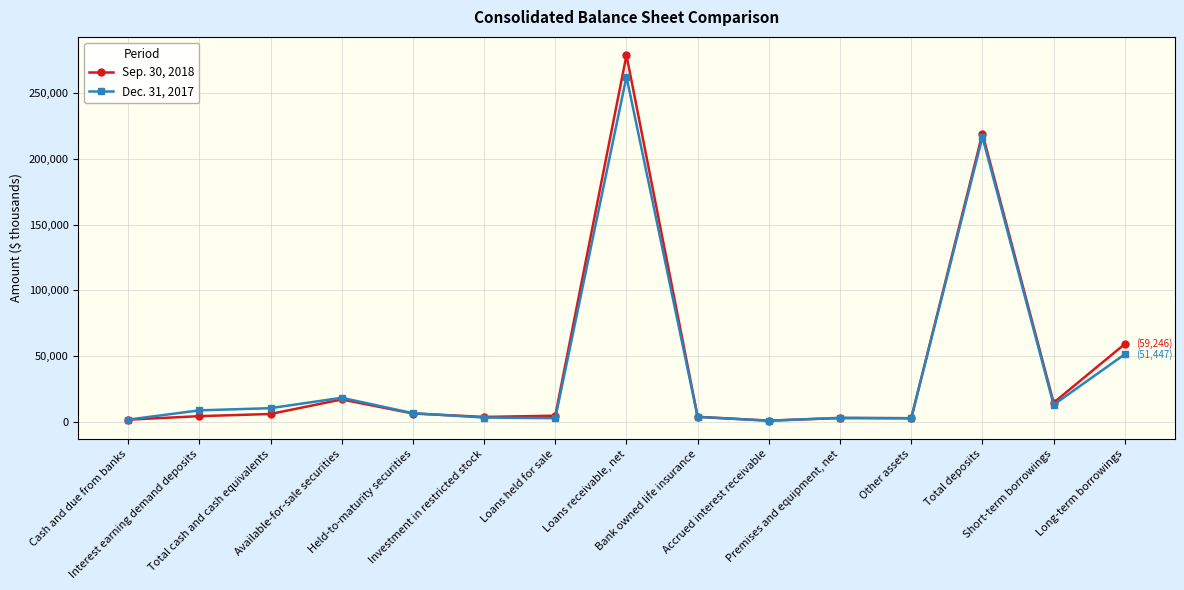

What is the label of the 12th point from the right?

Available-for-sale securities